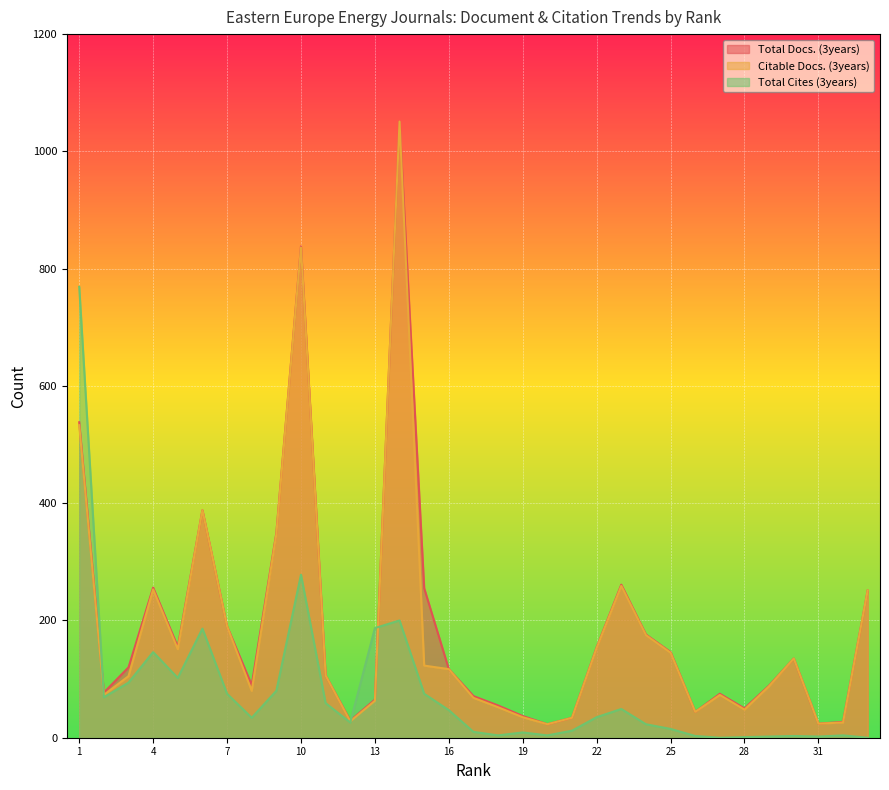

In Total Cites (3years), how many points are higher than both neighbors (excluding endpoints)?

8